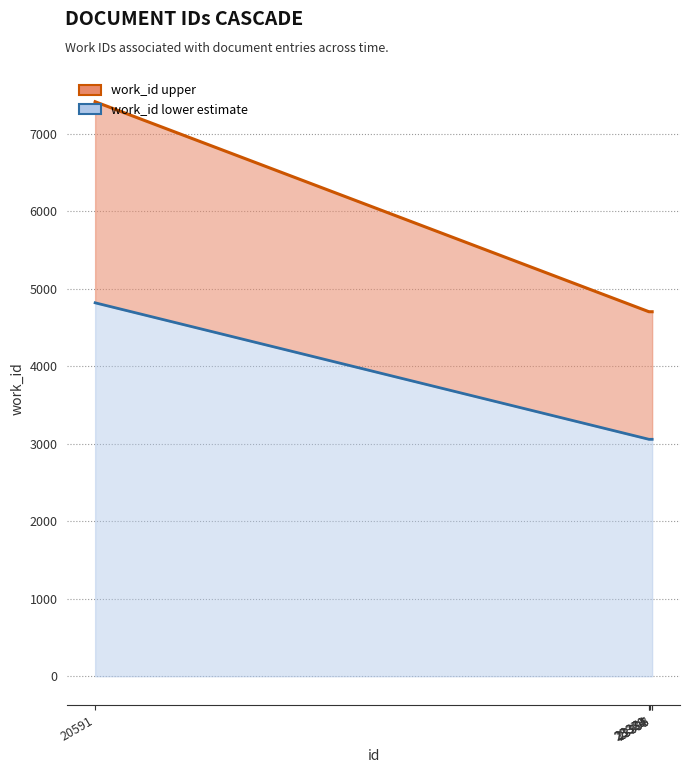

Read the work_id lower value at 23395.

3056.3